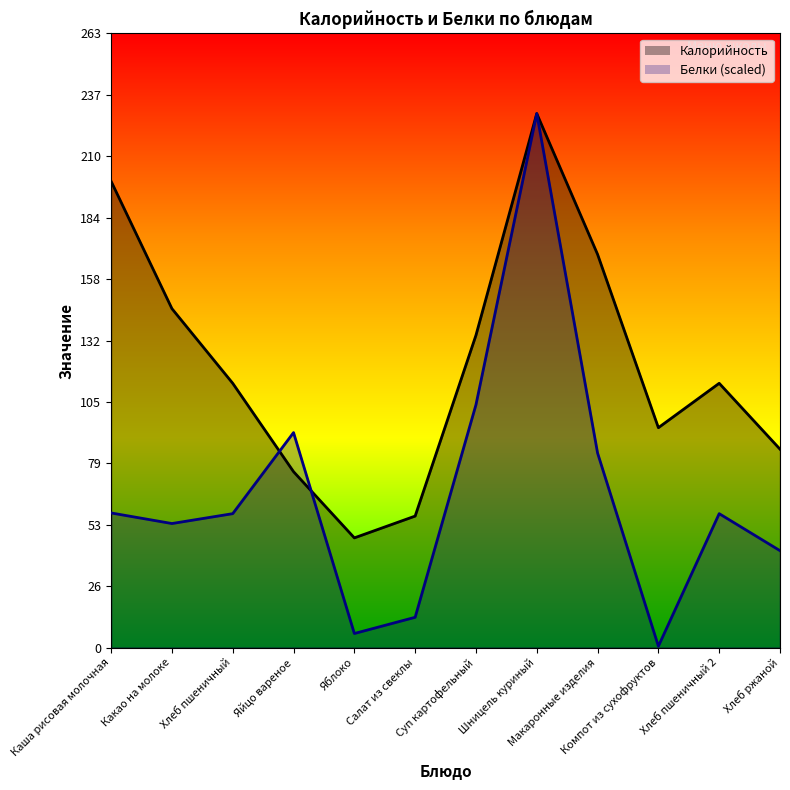

True or false: Калорийность has more than 2 interior local peaks.

False